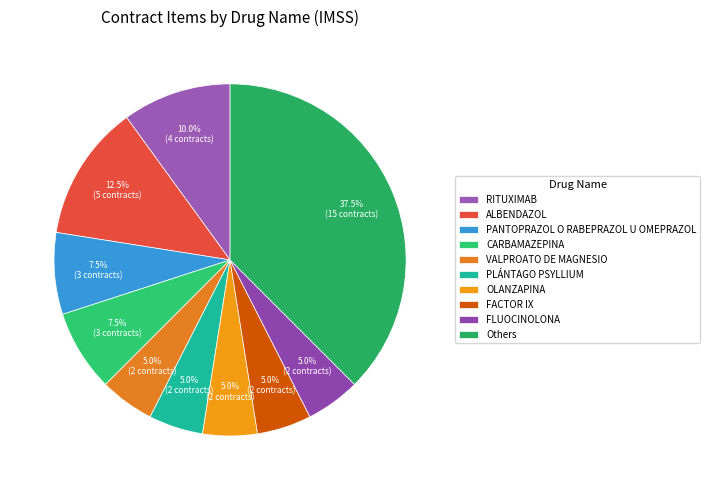

Do ALBENDAZOL and OLANZAPINA together represent more than half of the pie?

No